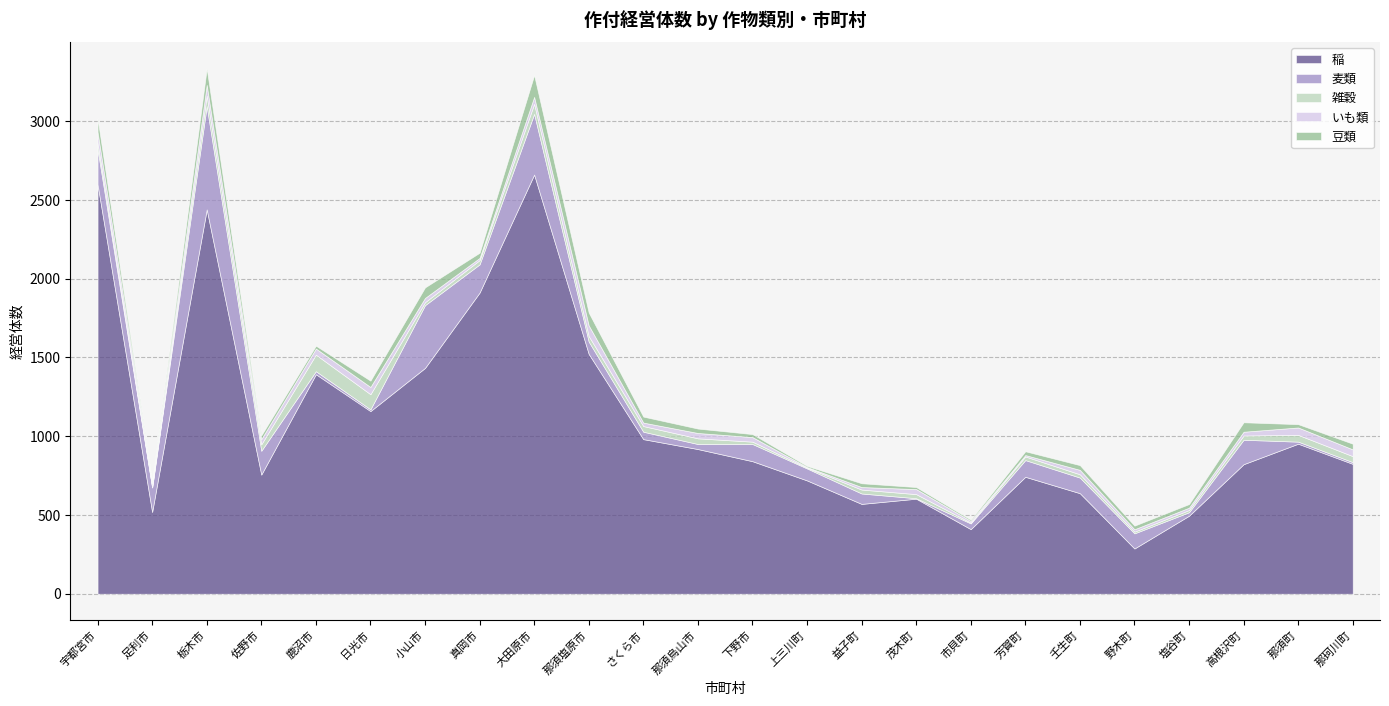

What is the maximum value for 麦類?

656